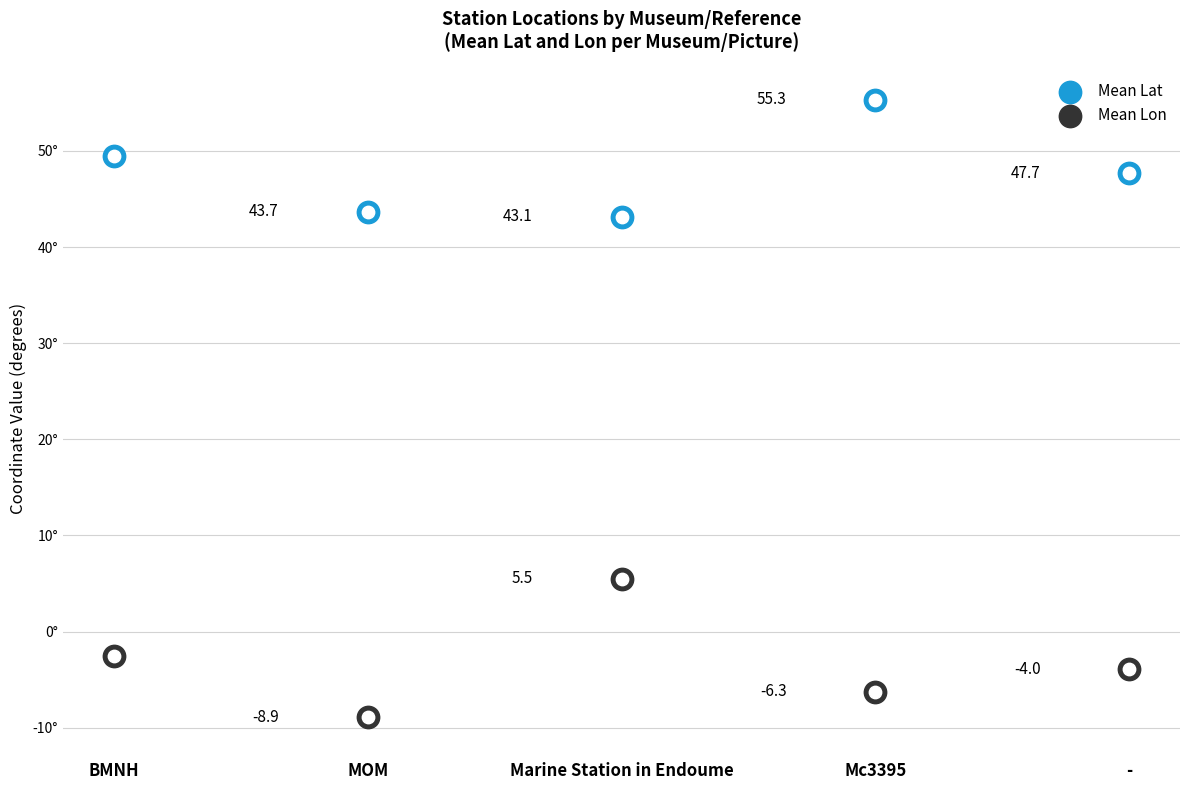

At how many categories does at least one series exceed 9?

5